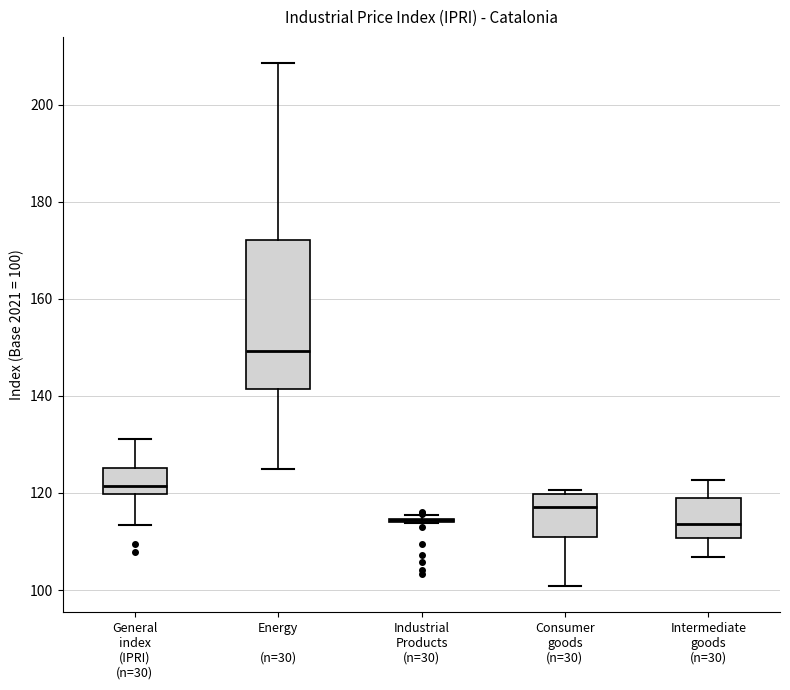

Reading left to right, transcribe this box plot: for each box, give where its median line is, the range the box spans, and where its two whiskers end, as read against the y-axis. The values are not printed on the chart, so give them approximately, as read against the axis.

General index (IPRI) (n=30): median 122, box 120 to 126, whiskers 114 to 132
Energy (n=30): median 150, box 142 to 172, whiskers 124 to 208
Industrial Products (n=30): box collapsed to a line at 114, whiskers 114 to 116
Consumer goods (n=30): median 118, box 110 to 120, whiskers 100 to 120 (just above the box's upper edge)
Intermediate goods (n=30): median 114, box 110 to 120, whiskers 106 to 122